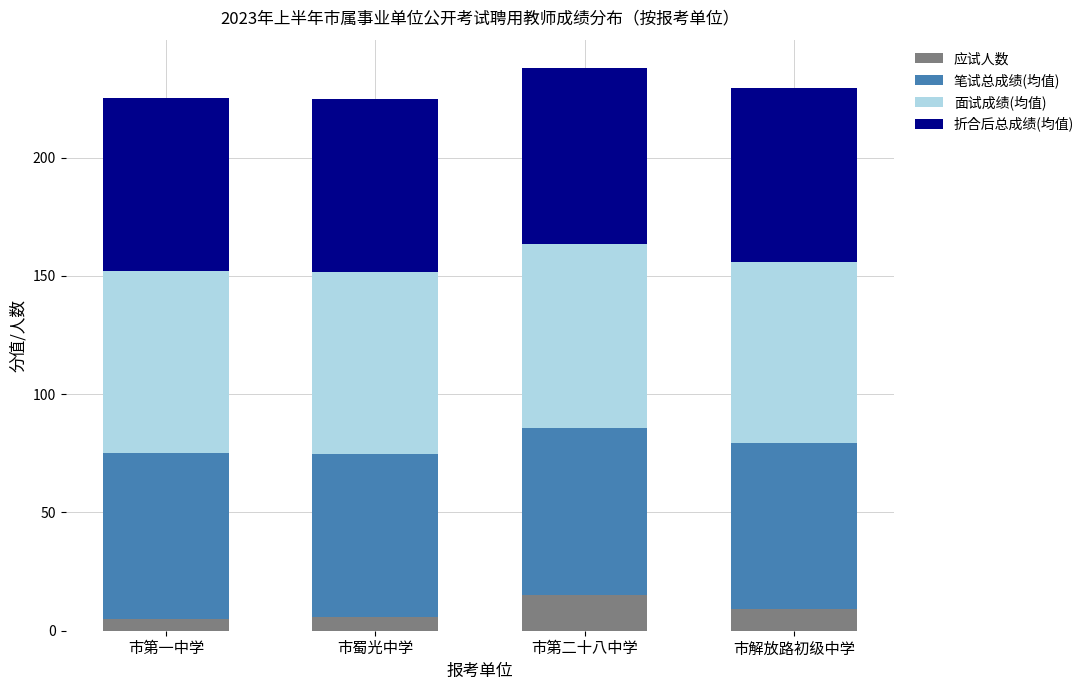

What is the sum of the 应试人数 values at 市第一中学 and 市蜀光中学?

11.0